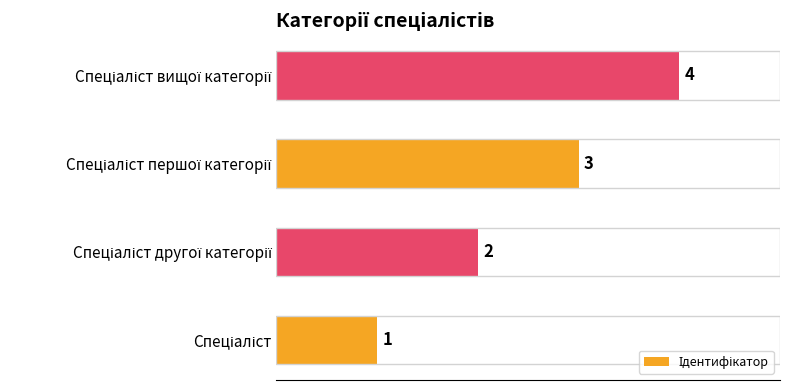

What is the sum of all values?

10